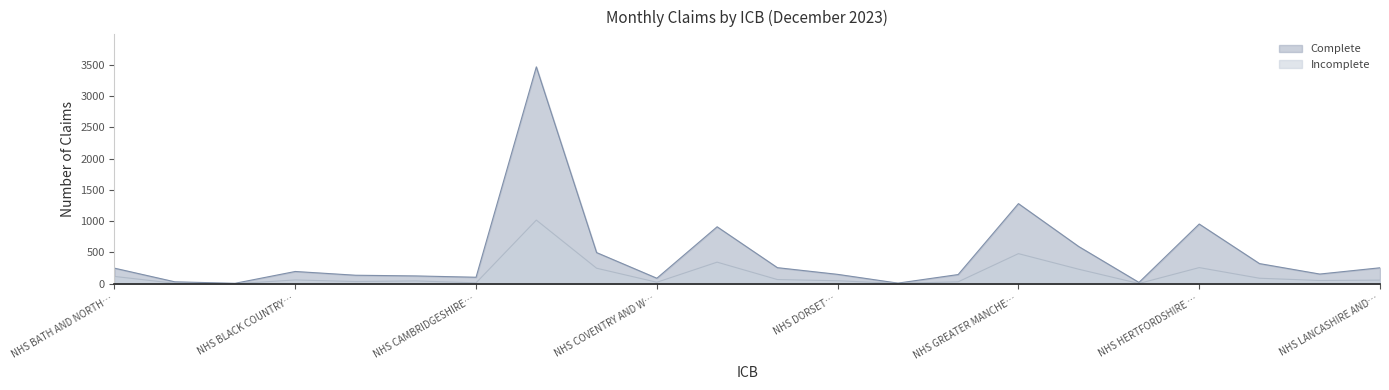

At which label does Incomplete first exceed 58?

NHS BATH AND NORTH…